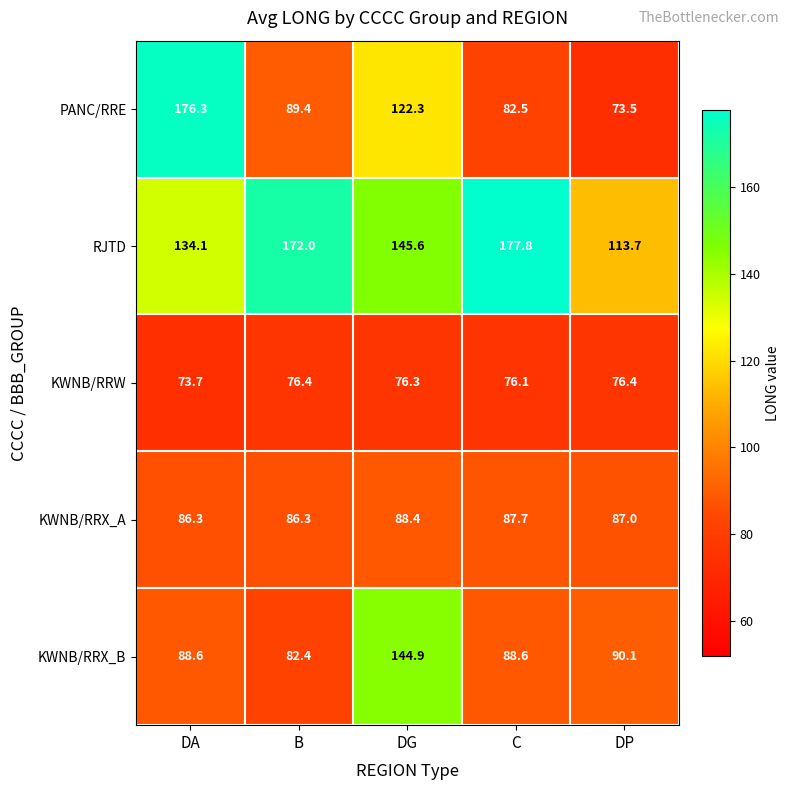

What is the approximate value of KWNB/RRX_A at C?

87.7